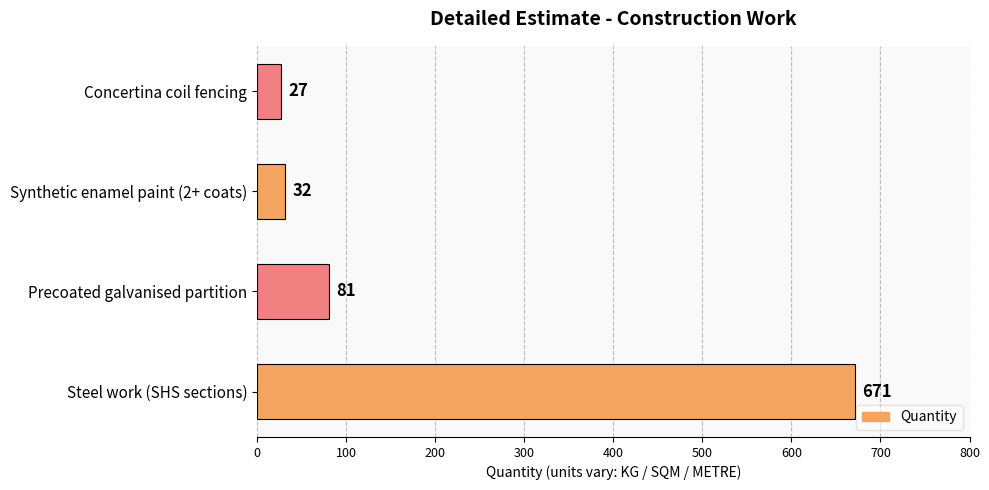

Is it true that the value at Precoated galvanised partition is 109?

False